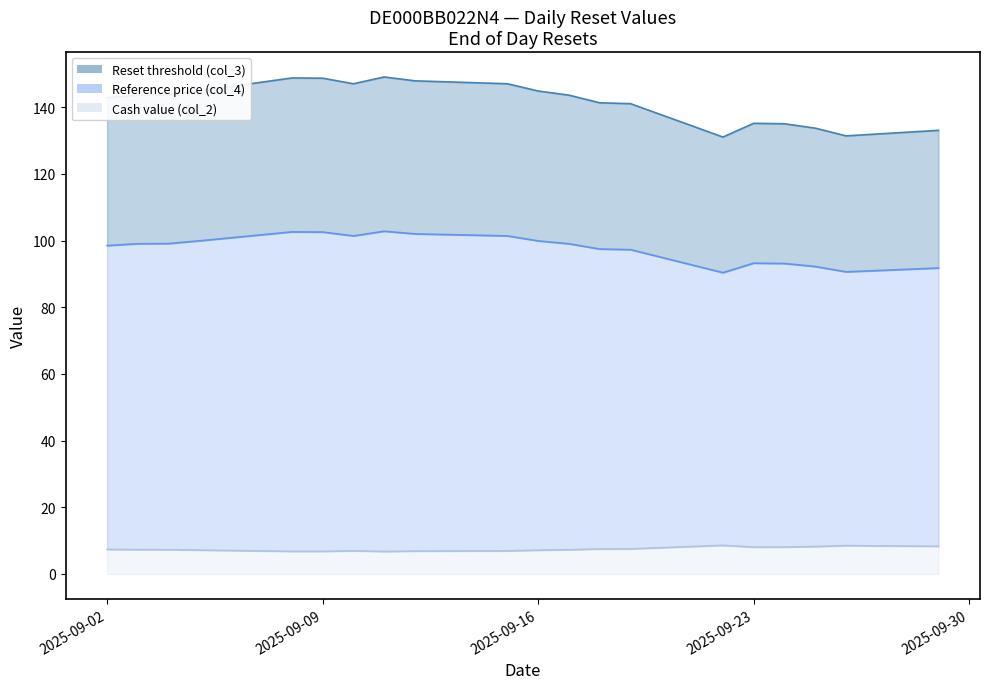

True or false: Cash value (col_2) and Reset threshold (col_3) intersect in this chart.

False